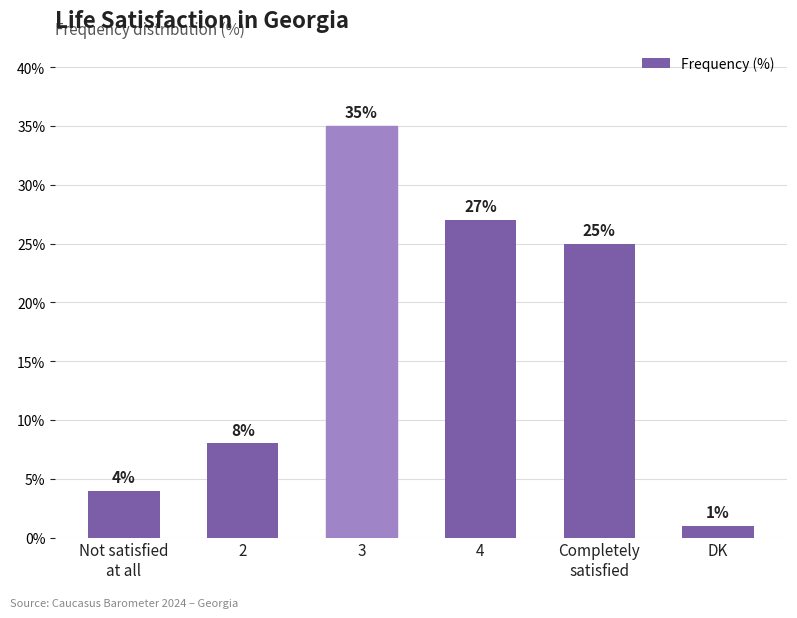

Rank the categories by value from lowest to highest.

DK, Not satisfied
at all, 2, Completely
satisfied, 4, 3